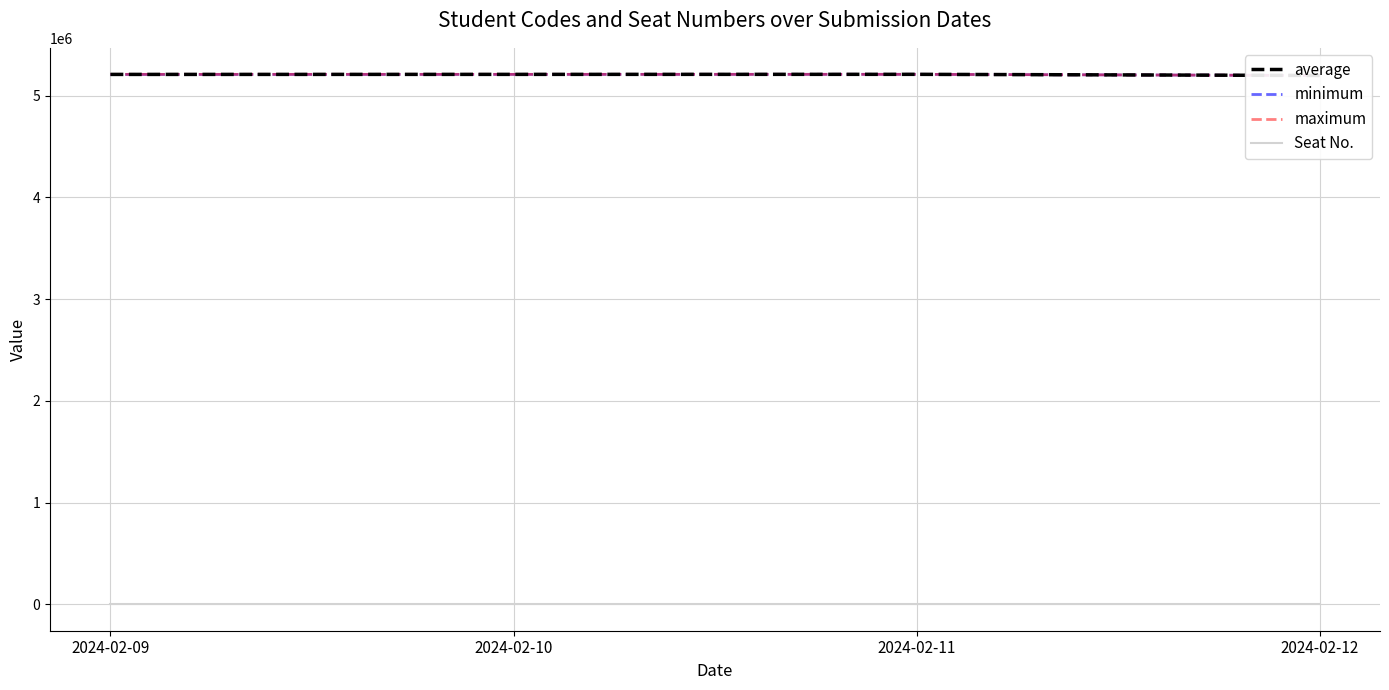

Read the maximum value at 2024-02-09.

5211159.0